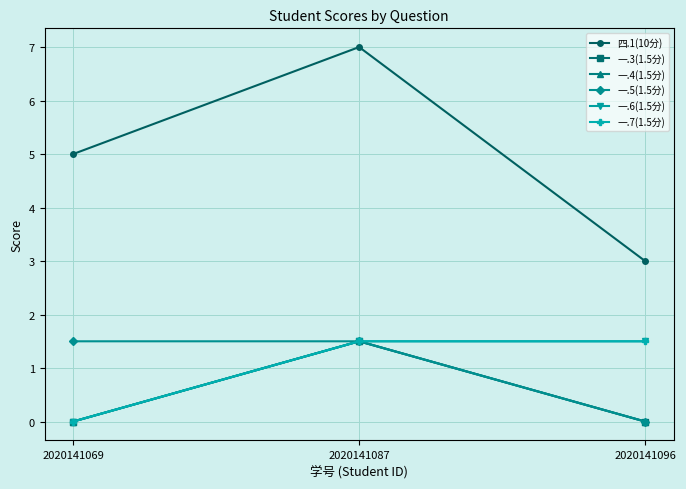

Which series has the largest total across all categories?

四.1(10分)